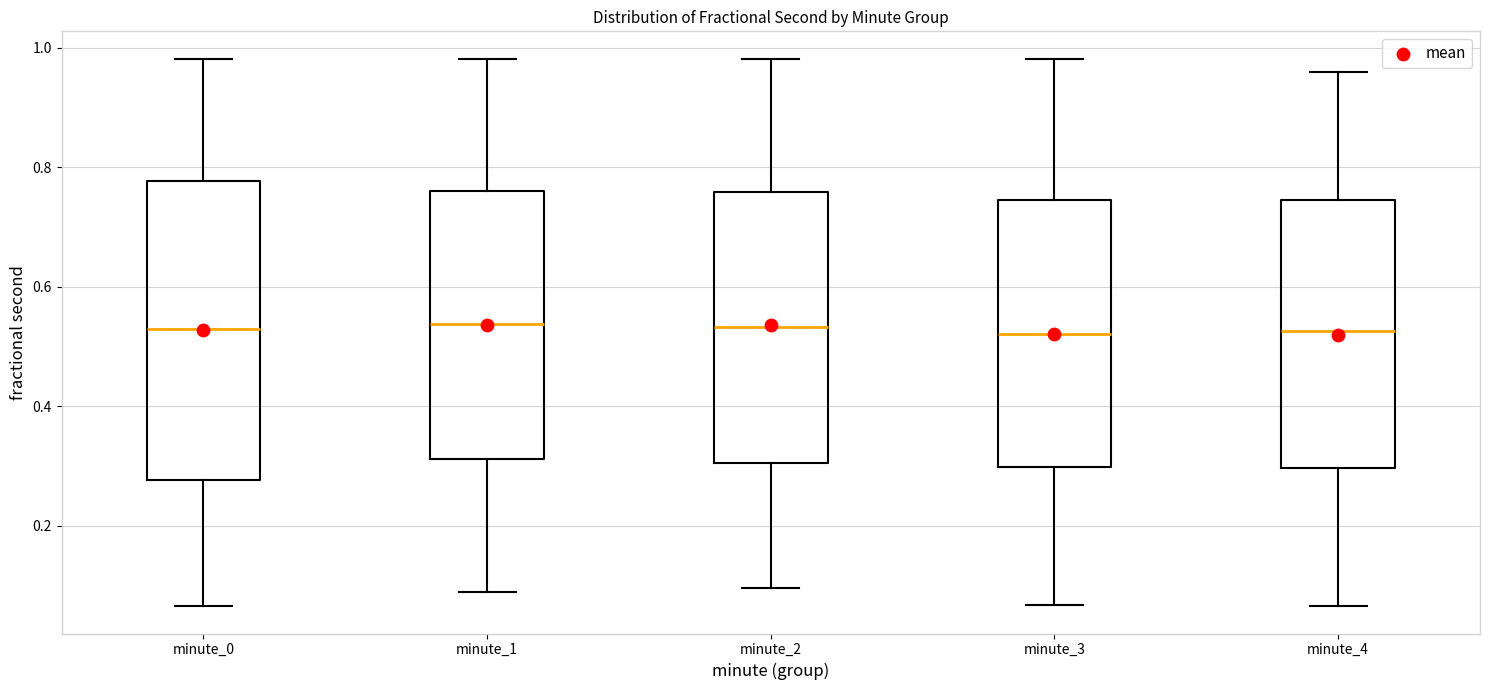

Where does the median line of the box for minute_2 sit on the y-axis? The values are not printed on the chart, so give them approximately, as read against the axis.

0.54